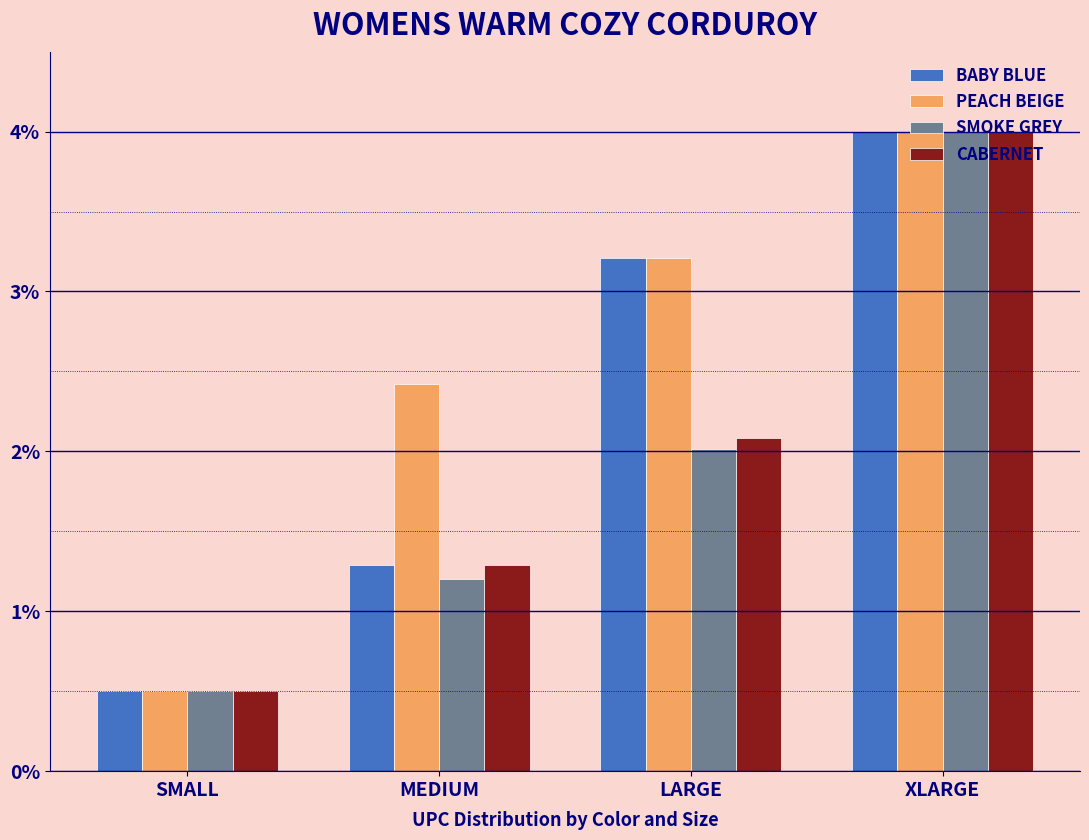

What is the maximum value shown in the chart?

4.0